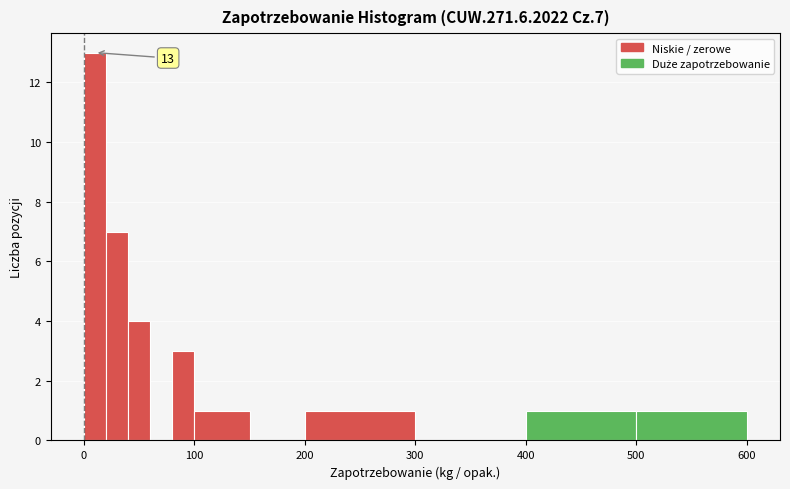

Around what value on the x-axis is the tallest bar? Give the approximate position of its centre, as read against the axis.

10